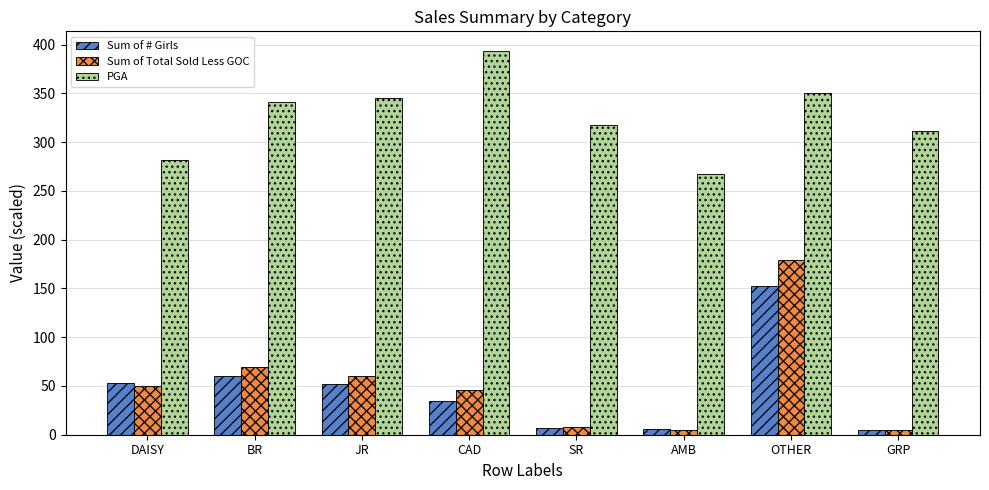

Is the value of PGA at OTHER greater than the value of Sum of Total Sold Less GOC at GRP?

Yes